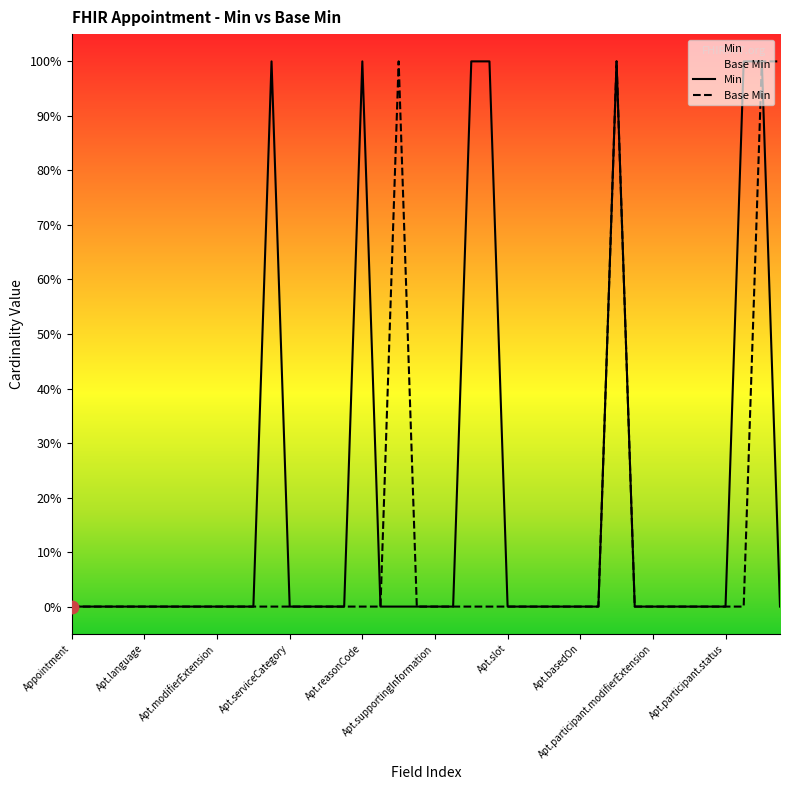

Is the value of Min at 19 greater than the value of Base Min at 13?

No